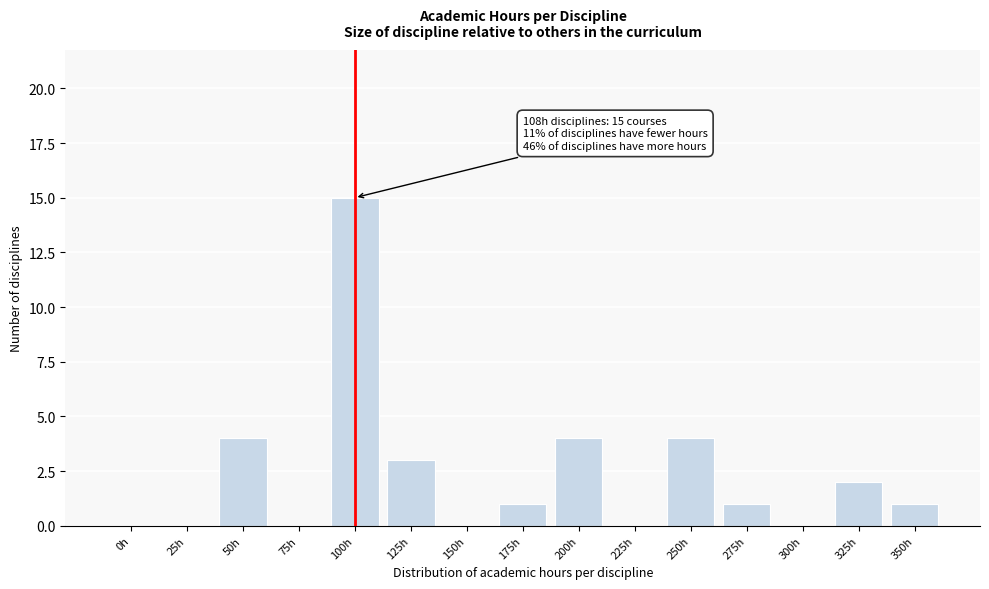

Reading left to right, what are all the values shown in this chart?

0h=0	25h=0	50h=4	75h=0	100h=15	125h=3	150h=0	175h=1	200h=4	225h=0	250h=4	275h=1	300h=0	325h=2	350h=1